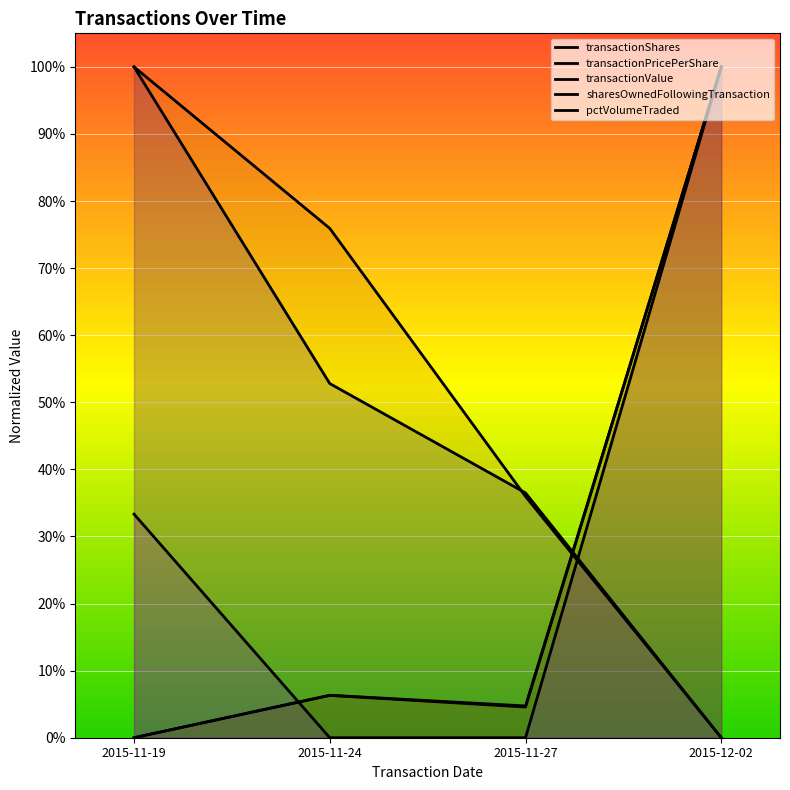

What is the maximum value shown in the chart?

1.0